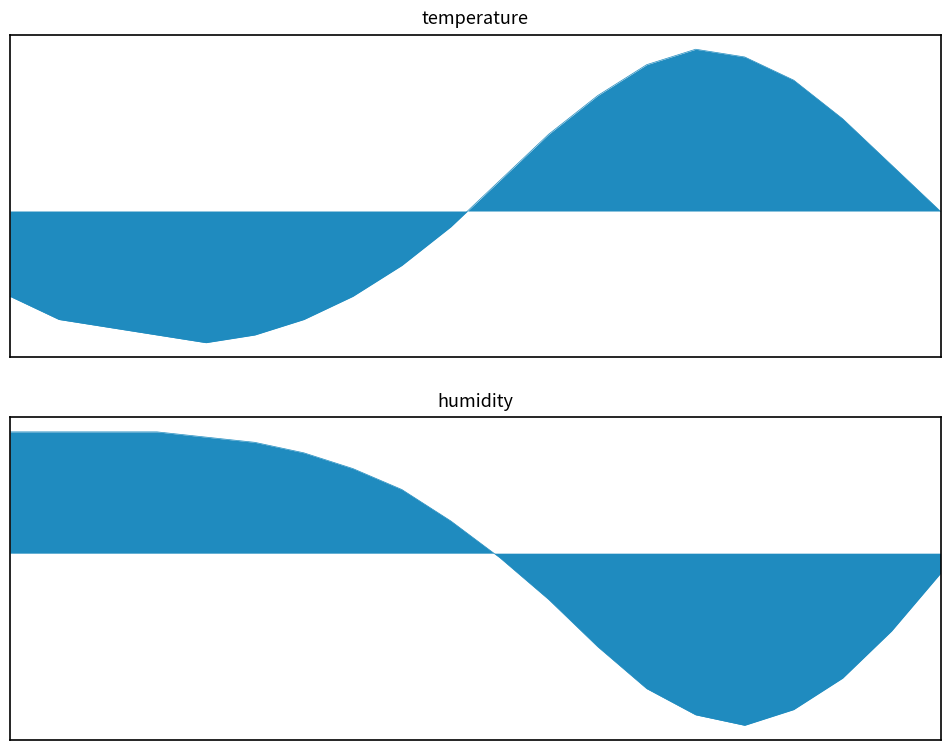

What is the value of the humidity point at the 17th from the left?

-3.0